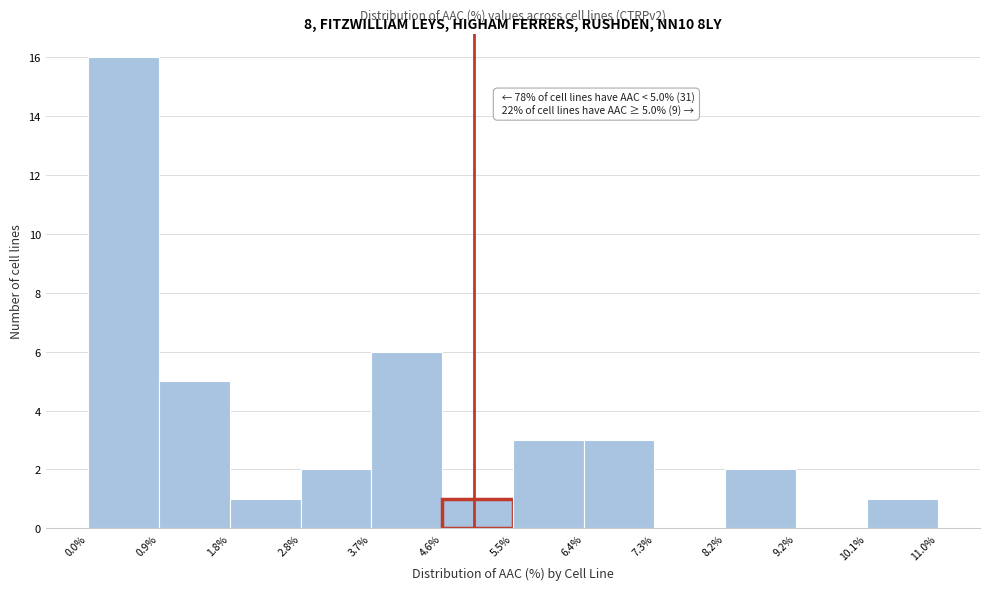

Over which range of the x-axis is the bar tallest?

0.0% to 0.9%